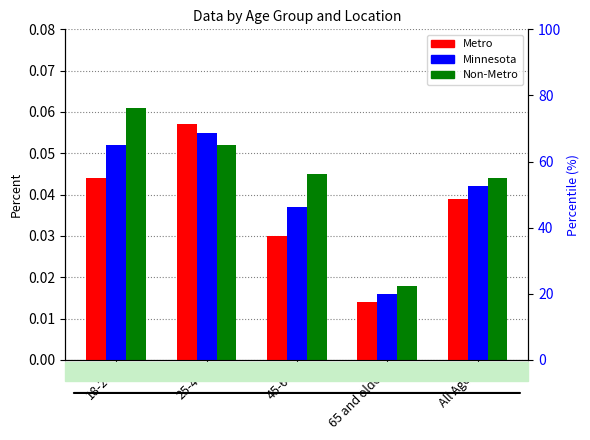

How many groups of bars are there?

5